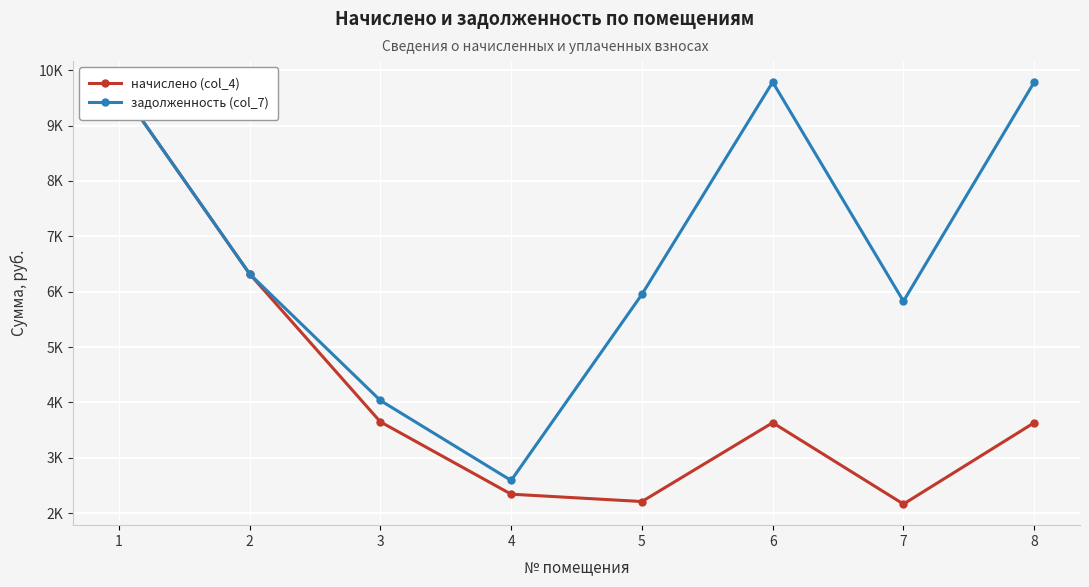

Is it true that задолженность (col_7) equals 8249.1 at 2?

False